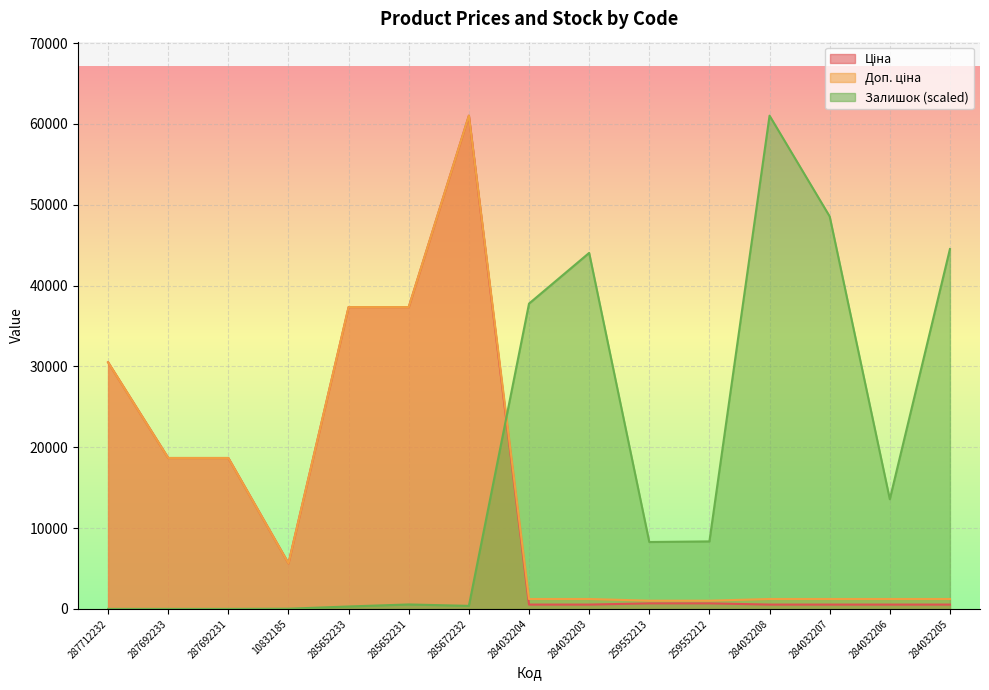

At which category does Доп. ціна reach its first local valley?

10832185